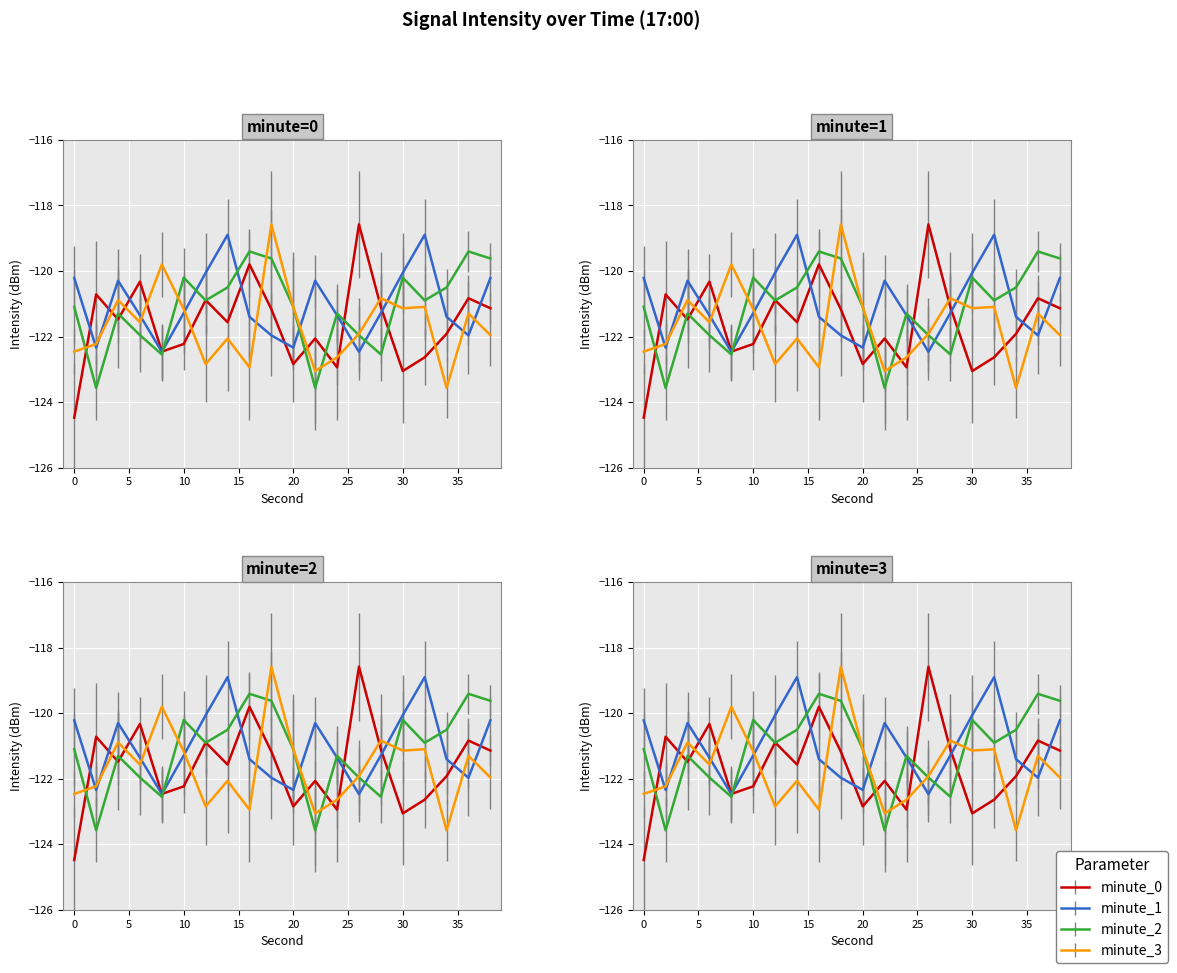

What is the difference between the minute_1 values at 36 and 20?

0.4